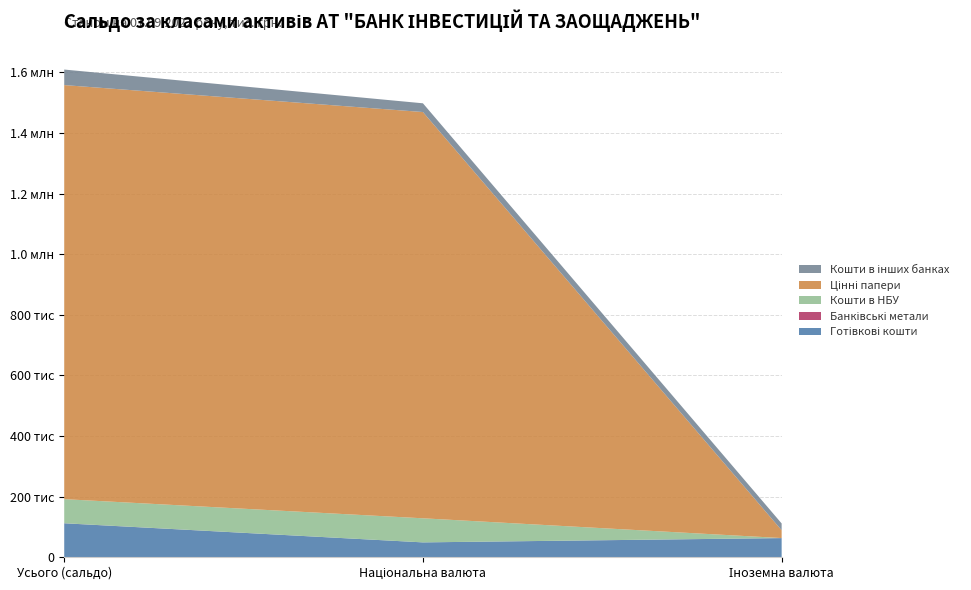

Reading left to right, extract all data points from this chart.

Готівкові кошти: 111905.7	48920.2	62985.5
Банківські метали: 207.3	0.0	207.3
Кошти в НБУ: 79482.8	79482.8	0.0
Цінні папери: 1366677.2	1340920.5	25756.7
Кошти в інших банках: 51265.6	28829.0	22436.6